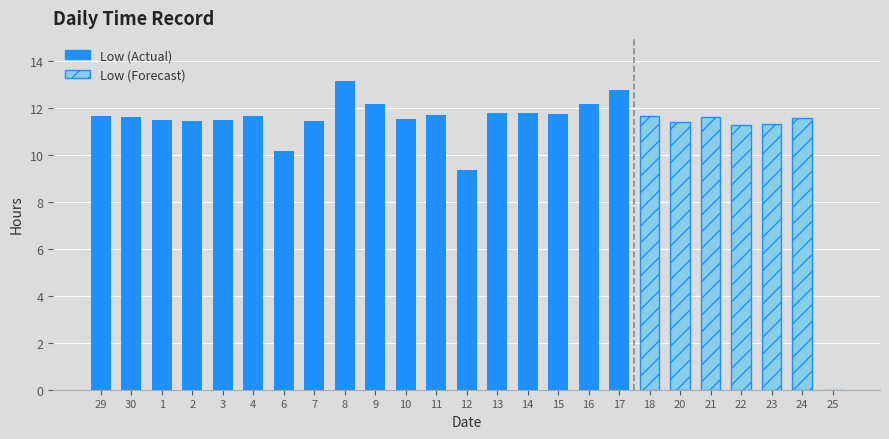

Reading left to right, extract all data points from this chart.

29=11.7	30=11.6	1=11.5	2=11.5	3=11.5	4=11.7	6=10.2	7=11.4	8=13.2	9=12.2	10=11.5	11=11.7	12=9.4	13=11.8	14=11.8	15=11.7	16=12.2	17=12.8	18=11.7	20=11.4	21=11.6	22=11.3	23=11.3	24=11.6	25=0.0